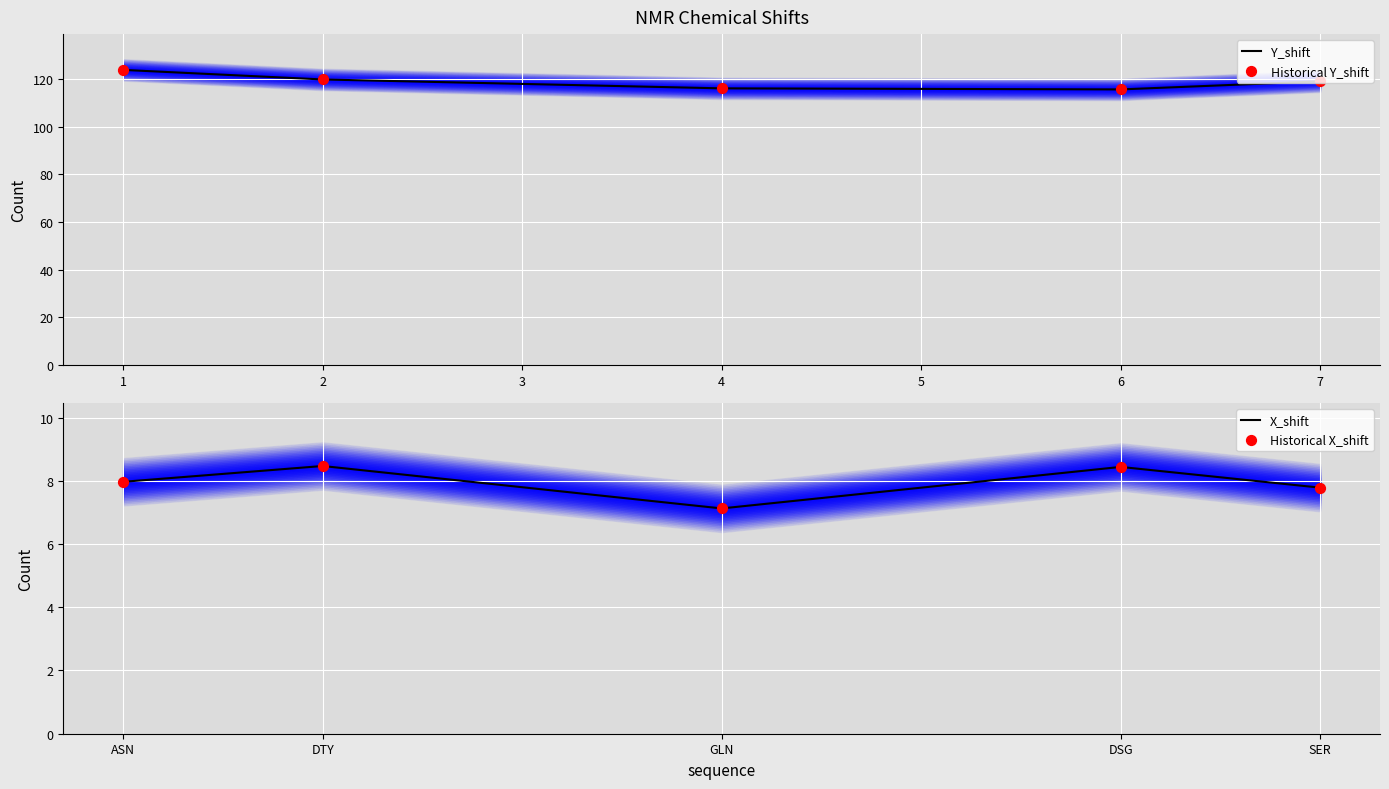

Which series reaches the minimum Y coordinate?

X_shift